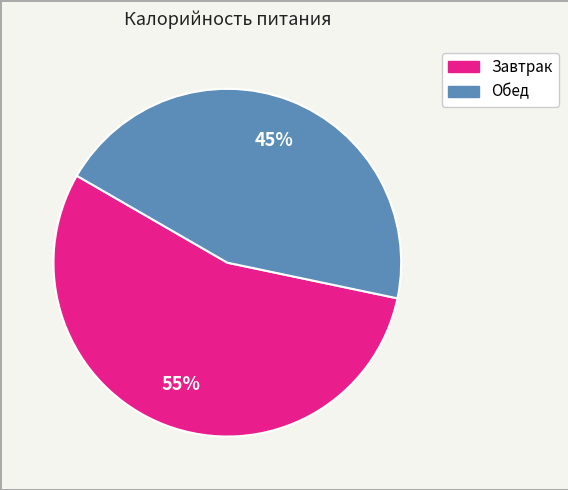

Between Завтрак and Обед, which is larger?

Завтрак